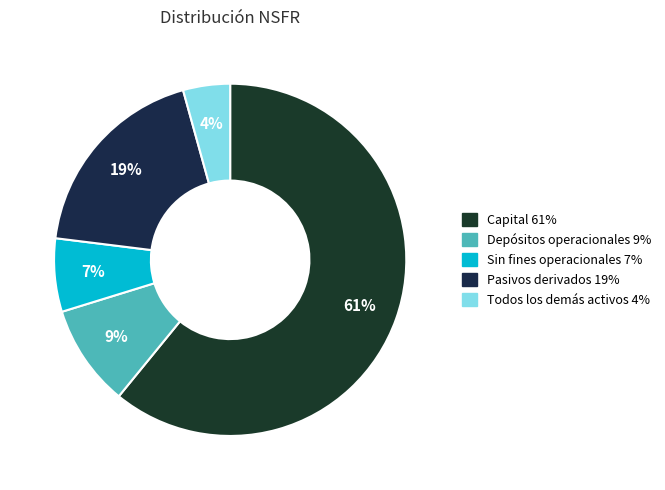

How much of the chart is everything except Sin fines operacionales?

93.3%